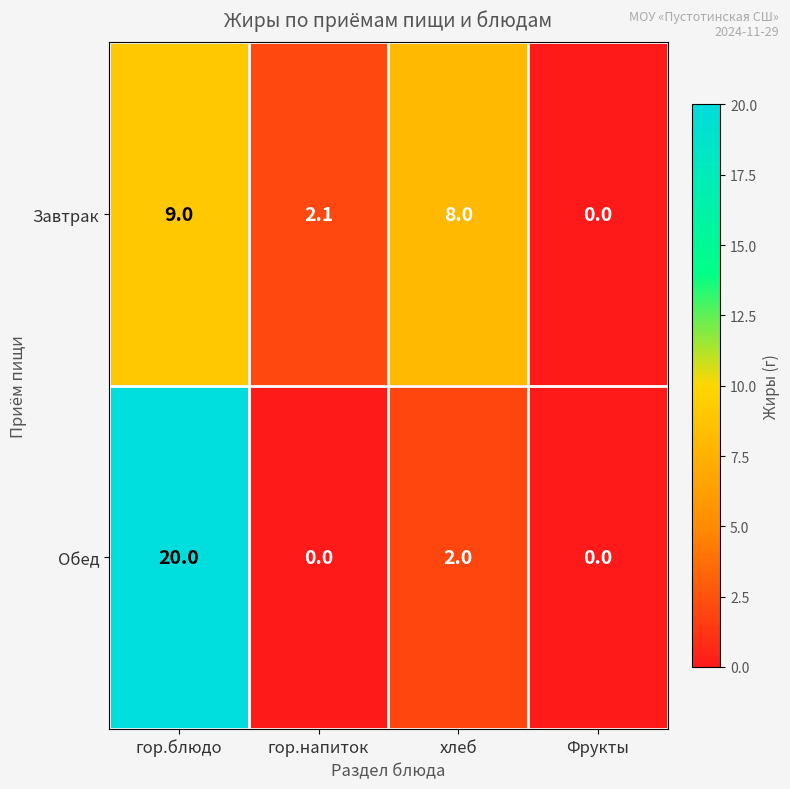

List the series in order of their overall mean, lowest first.

Завтрак, Обед